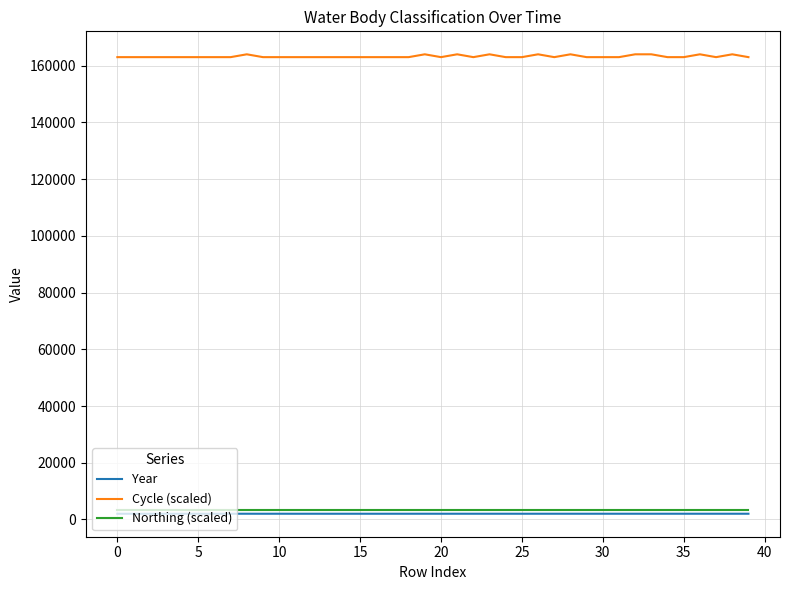

Which series has the largest total across all categories?

Cycle (scaled)